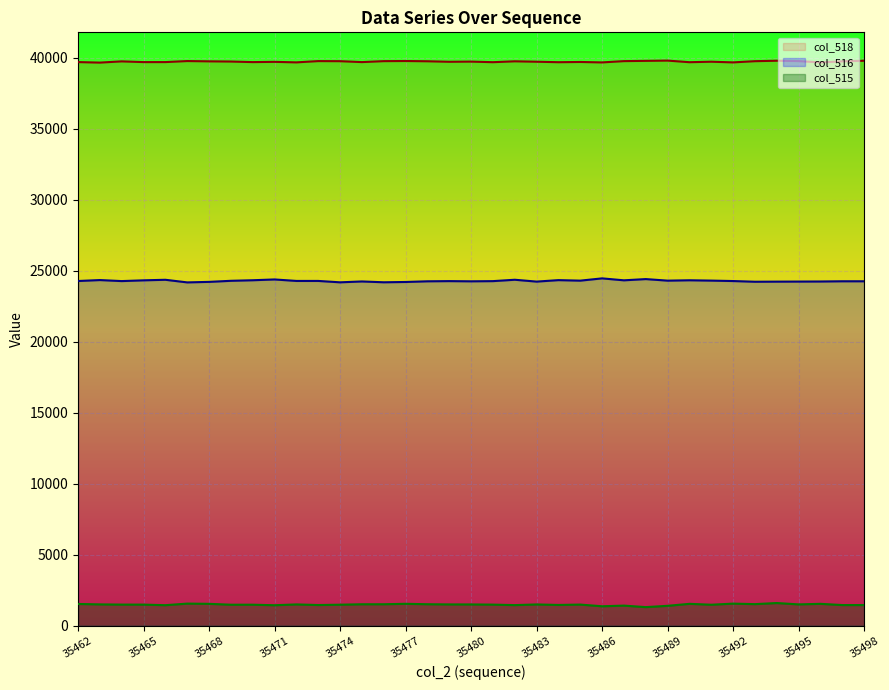

True or false: col_516 and col_518 cross at least once.

False